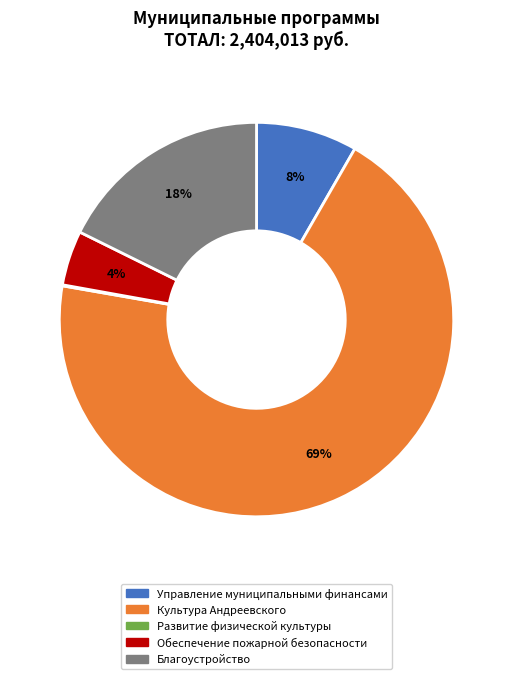

Is it true that Управление муниципальными финансами is 19% of the pie?

False